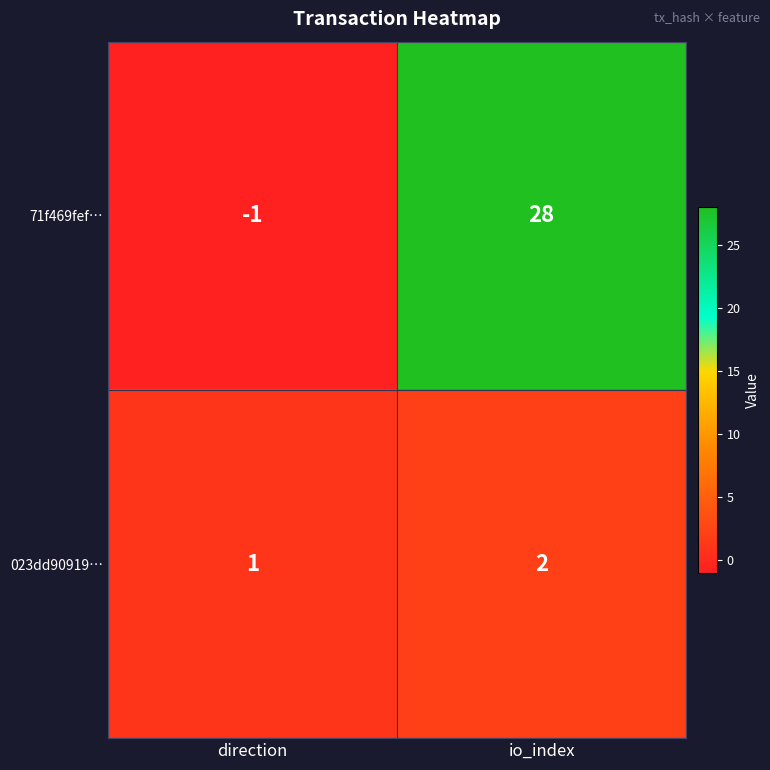

Rank the series by their maximum value, from highest to lowest.

71f469fef…, 023dd90919…